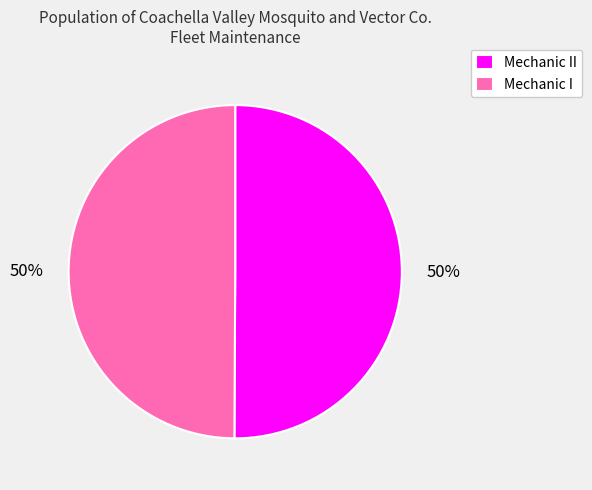

To the nearest percent, what is the combined percentage of Mechanic II and Mechanic I?

100%